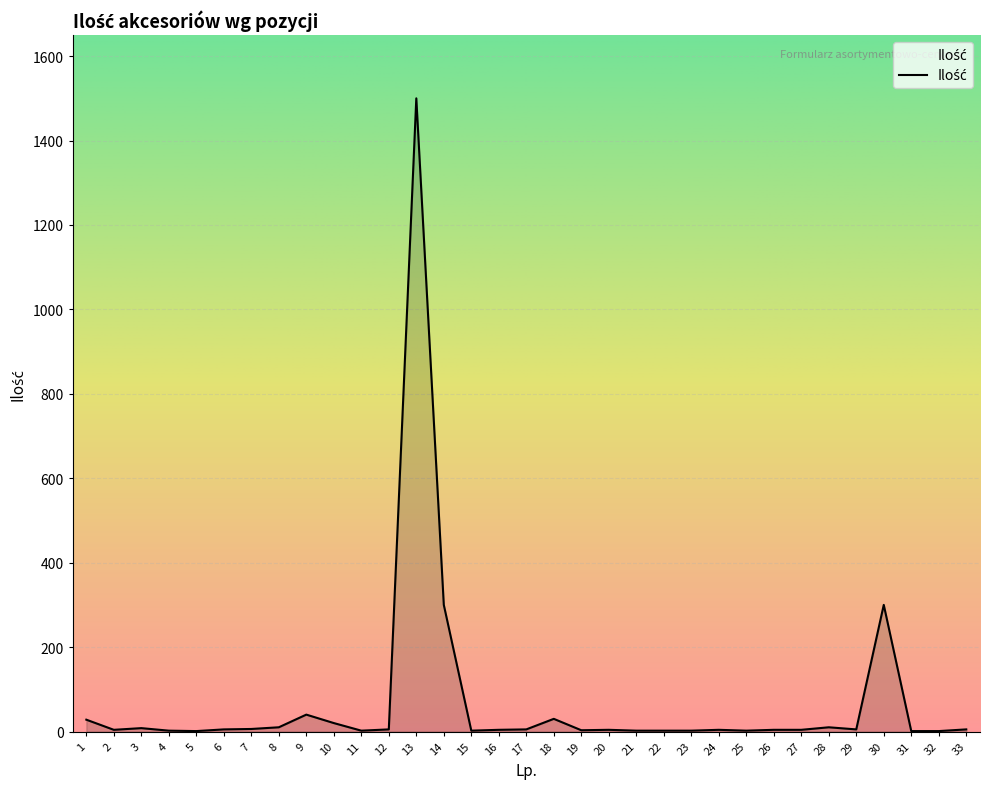

At which category does the chart reach its peak across all series?

13